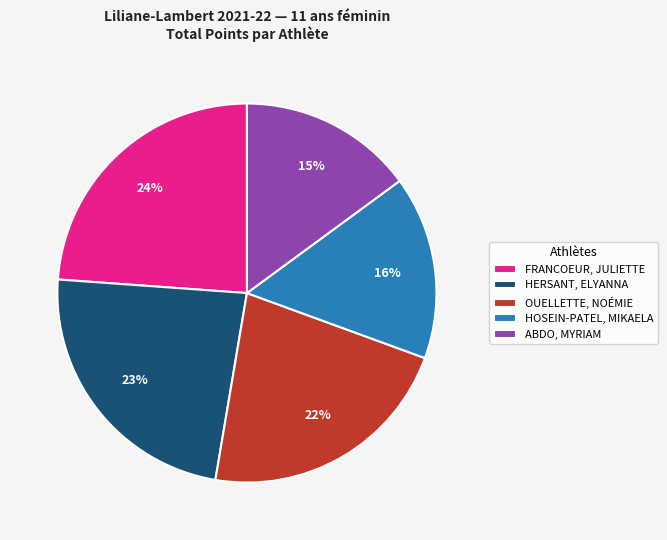

Do OUELLETTE, NOÉMIE and ABDO, MYRIAM together represent more than half of the pie?

No